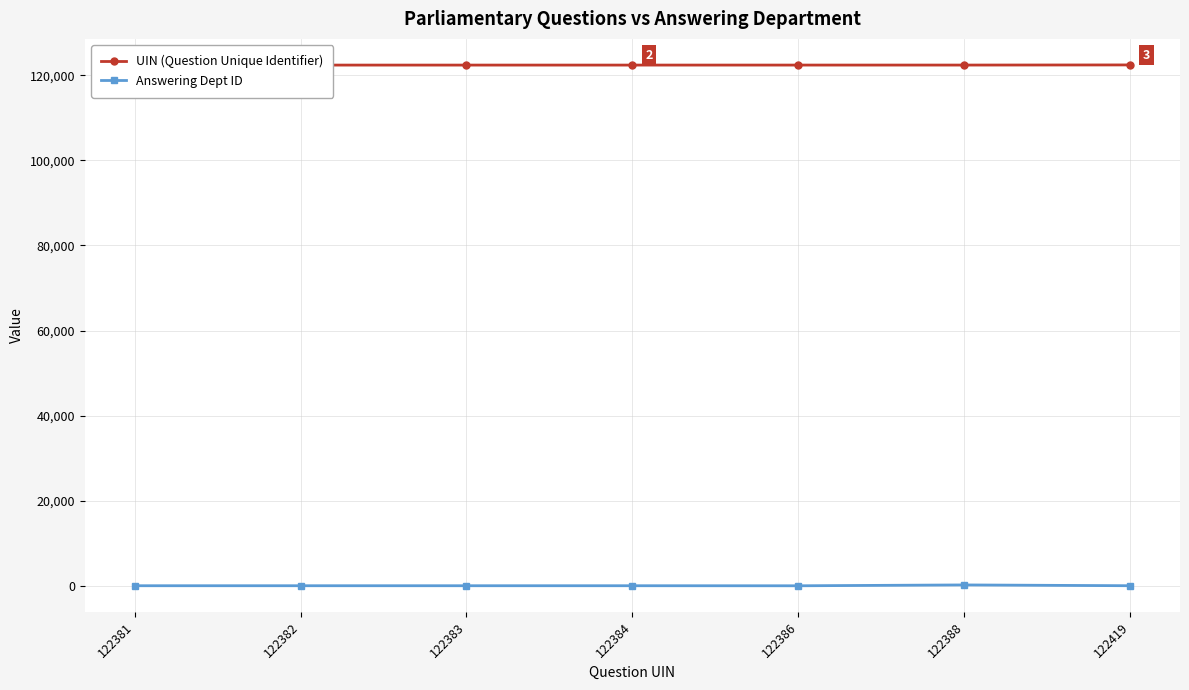

At which category does Answering Dept ID reach its first local valley?

122386